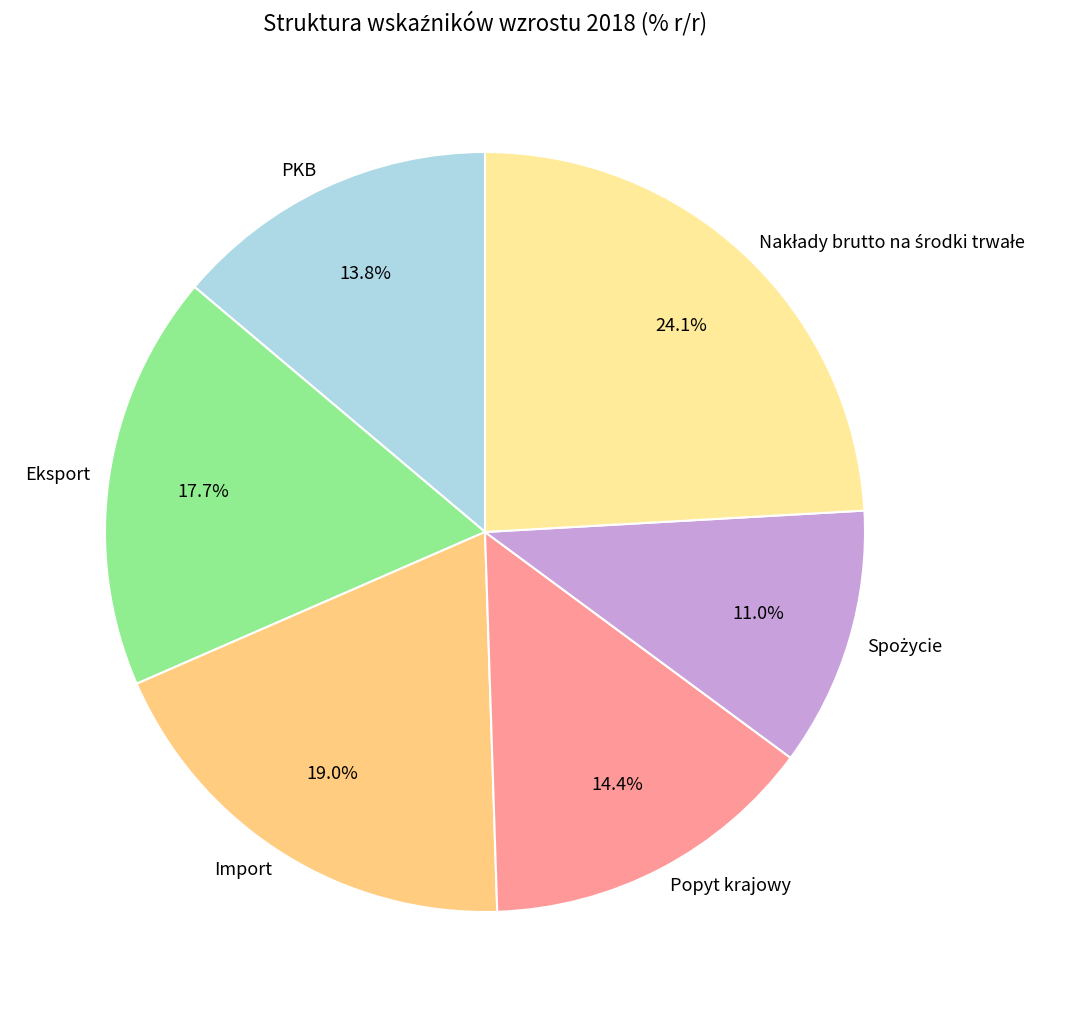

Is there a majority slice in this chart?

No